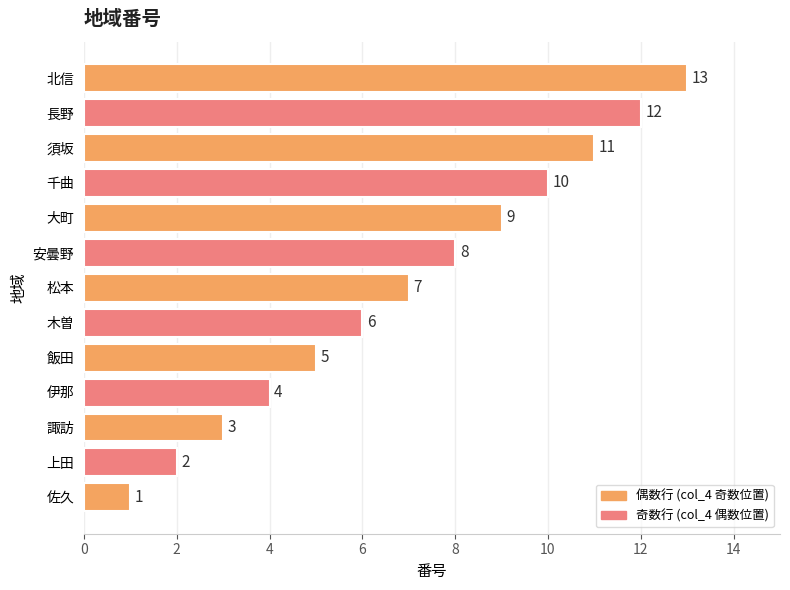

What is the difference between the maximum and second lowest values?

11